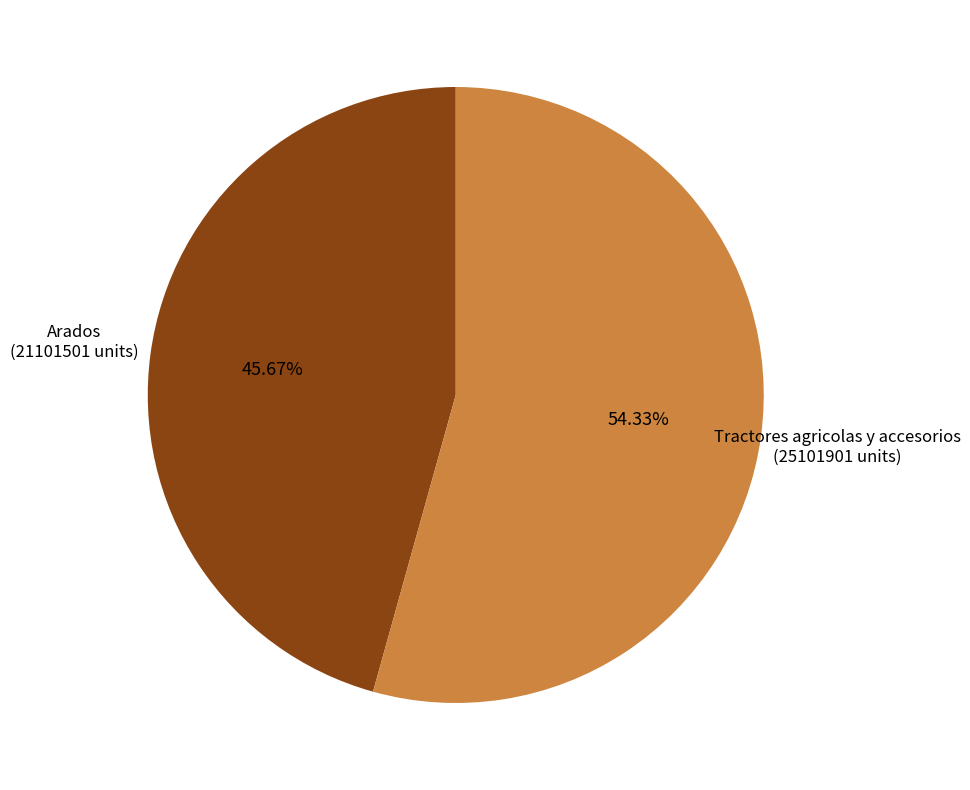

Does any single category account for the majority?

Yes